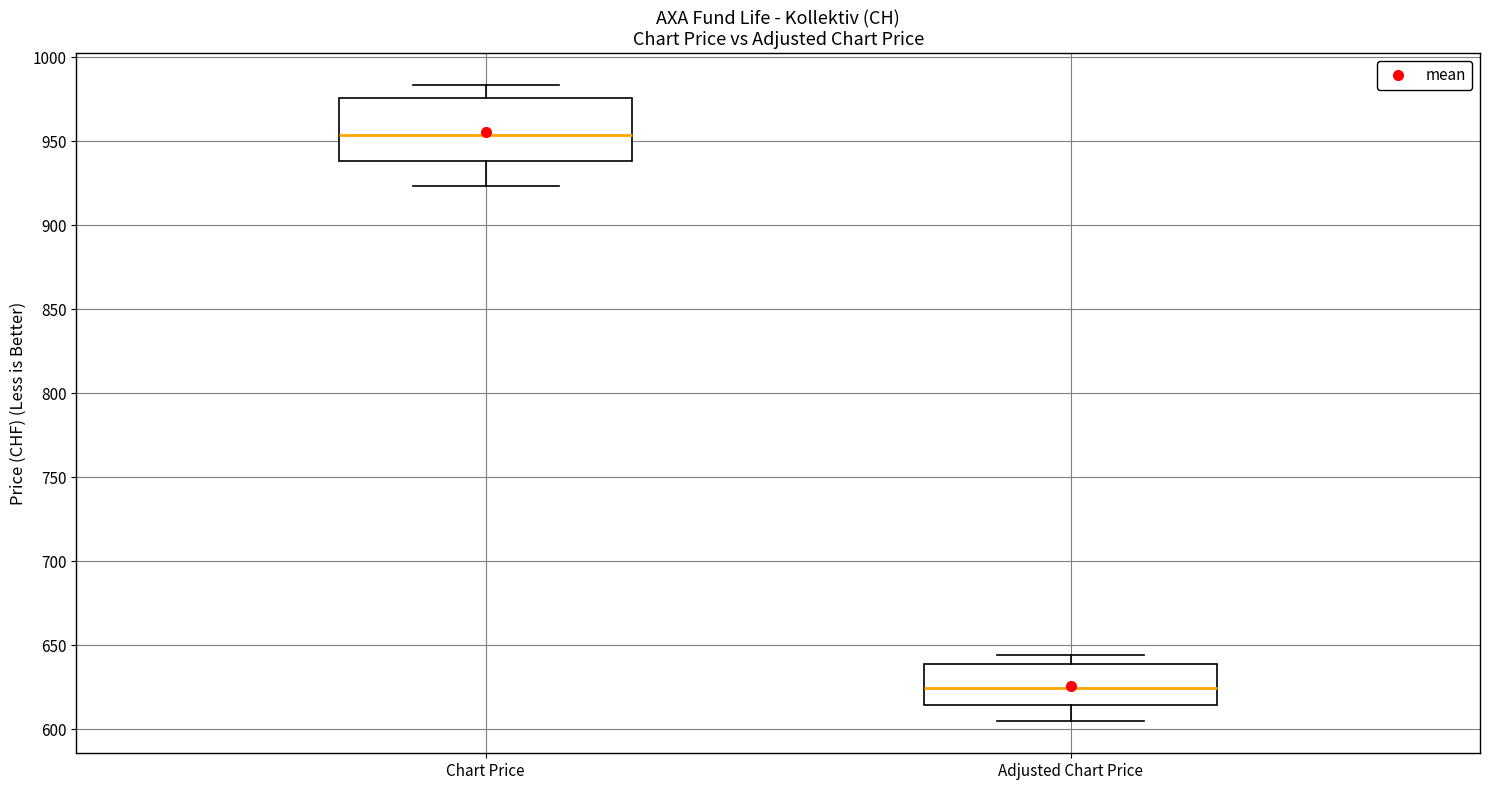

Which box is the tallest, from its lower edge to its upper edge?

Chart Price